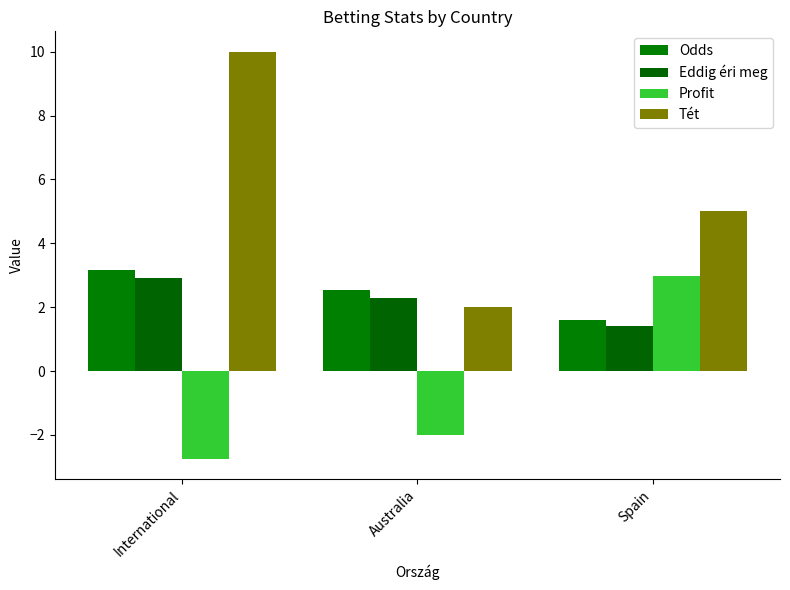

Is it true that Odds equals 5.0 at International?

False